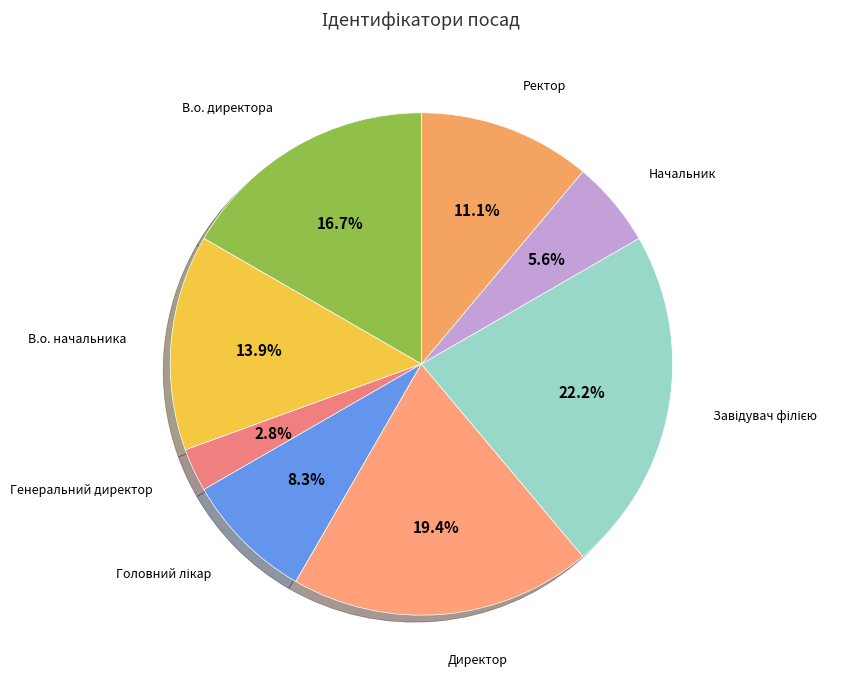

Which slice is the smallest?

Генеральний директор